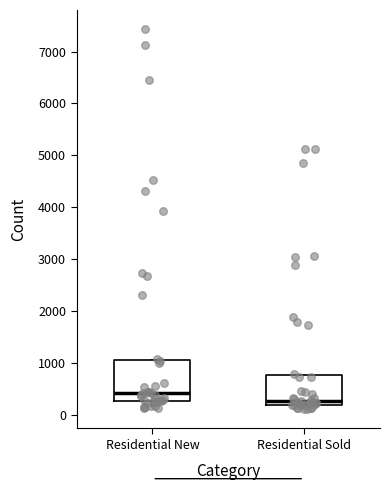

Which box has the lowest median line?

Residential Sold